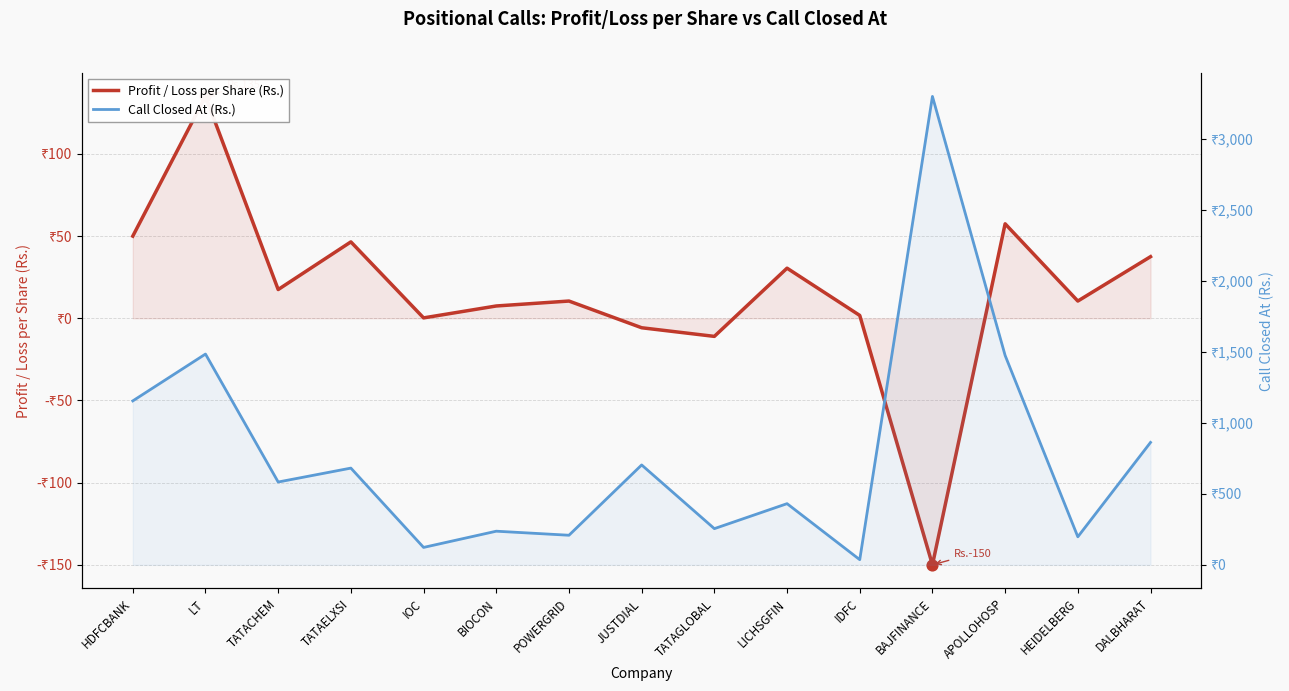

At which category is the sum across all series the highest?

BAJFINANCE